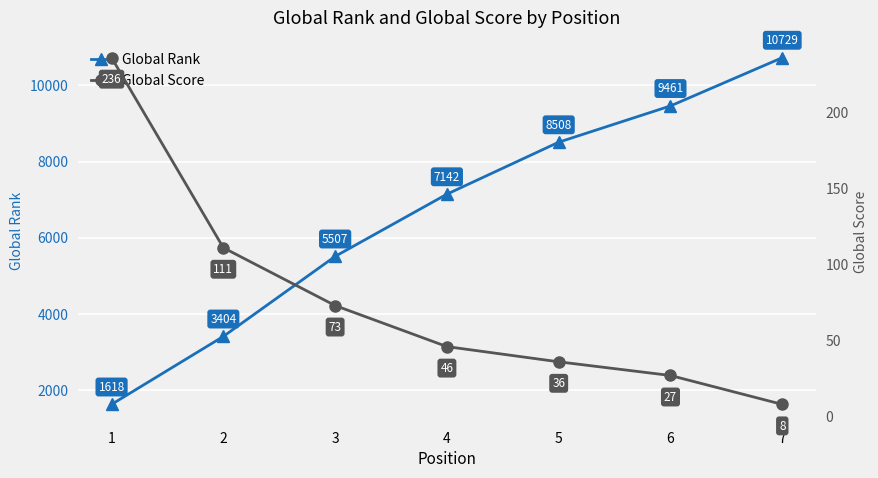

Is it true that Global Rank equals 8508 at 5?

True